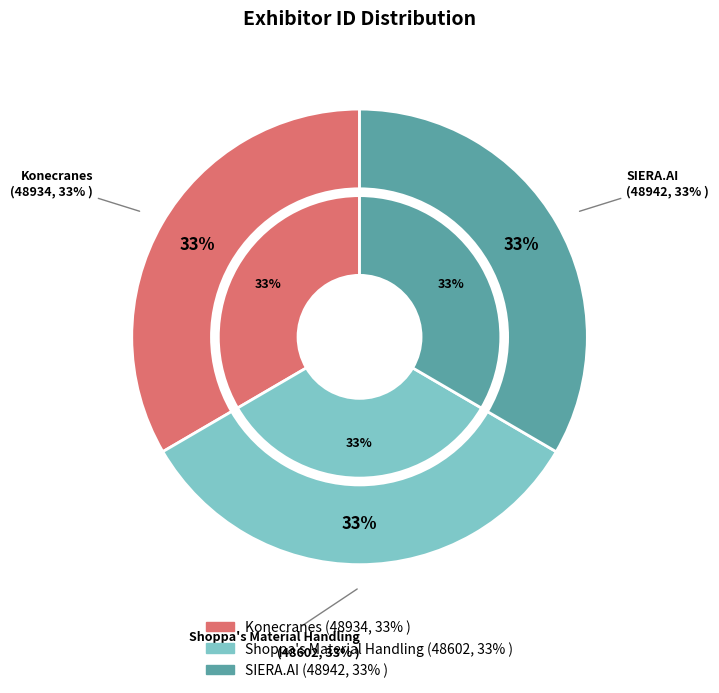

Is there a majority slice in this chart?

No